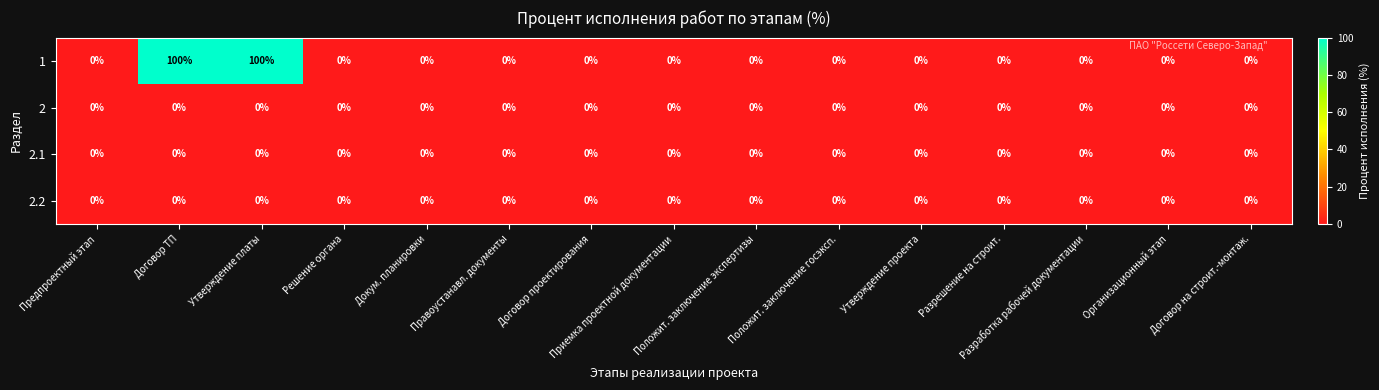

At how many categories does at least one series exceed 73?

2